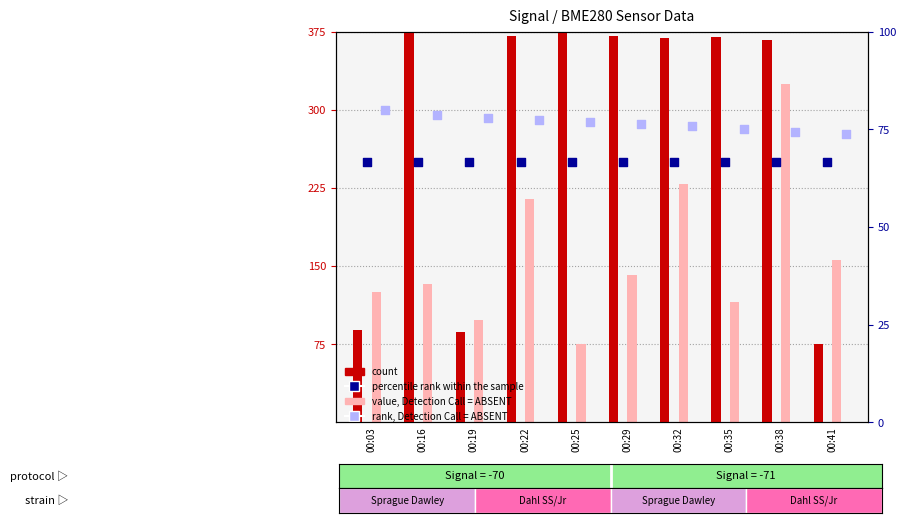

Which series has the largest total across all categories?

rank, Detection Call = ABSENT